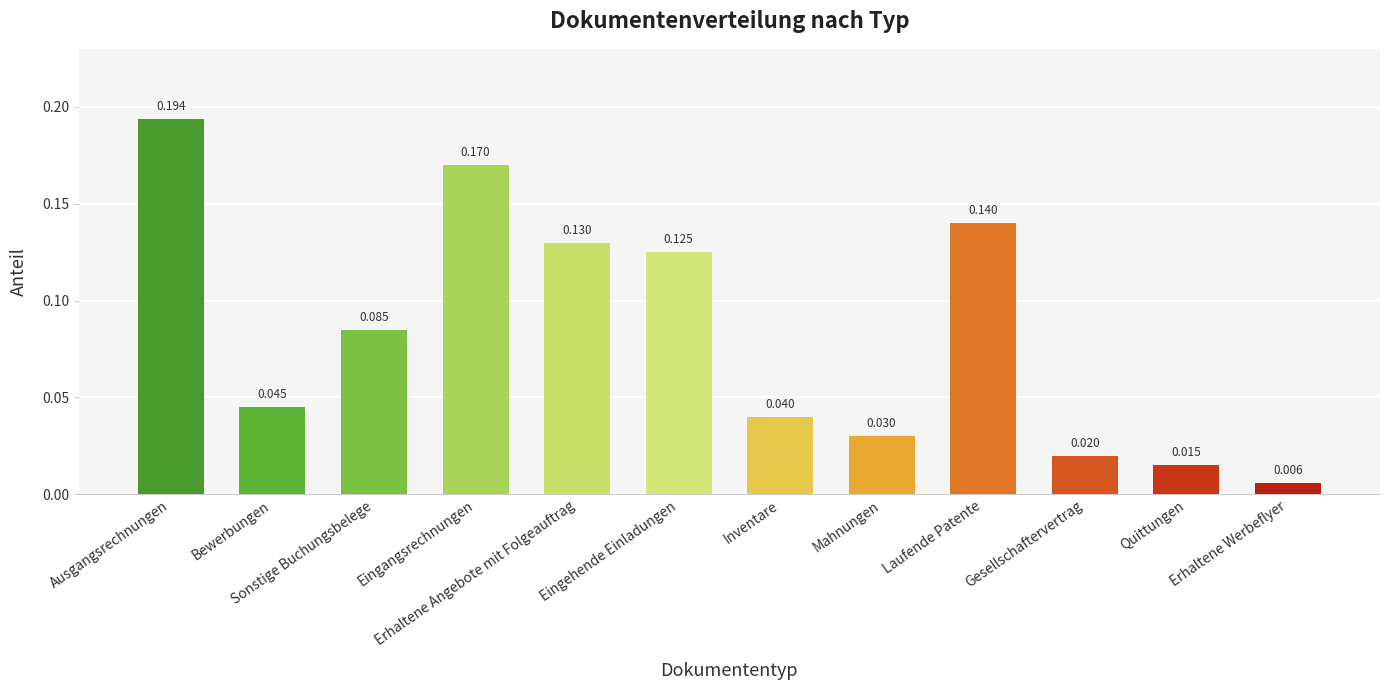

What position from the right is Eingehende Einladungen?

7